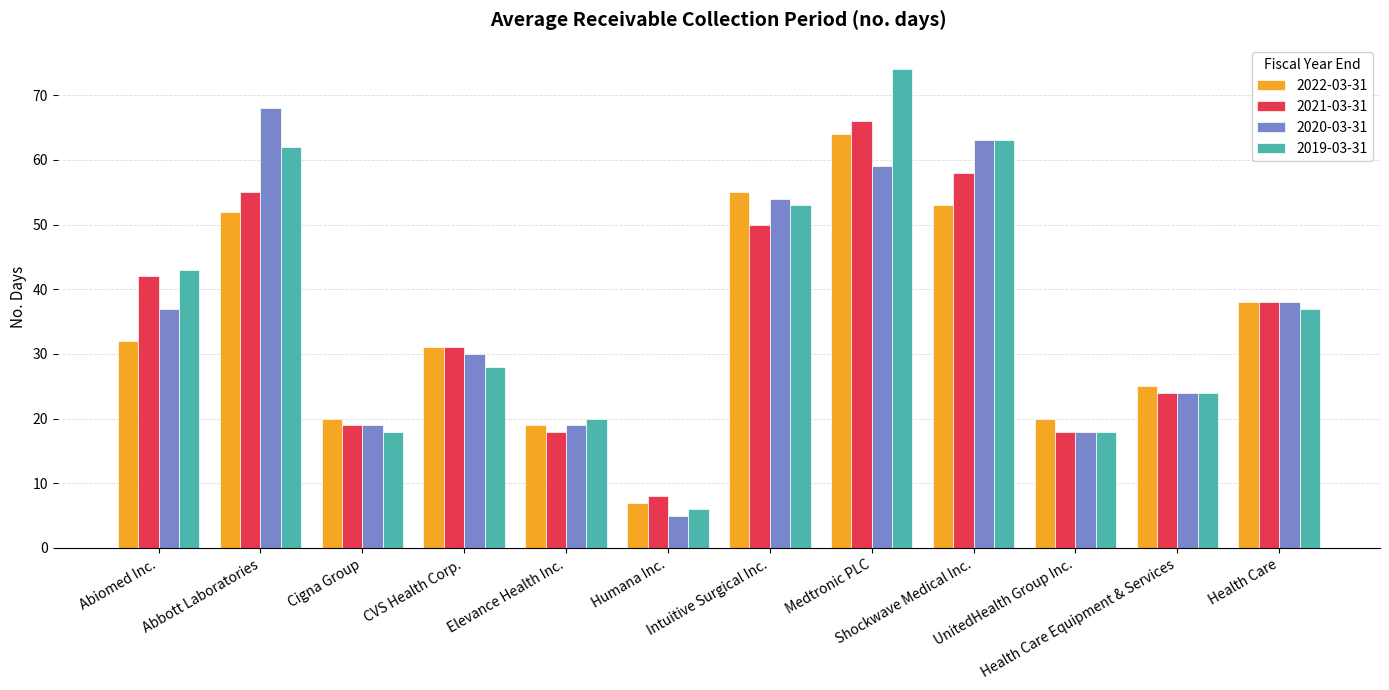

What is the label of the 4th bar from the left?

CVS Health Corp.